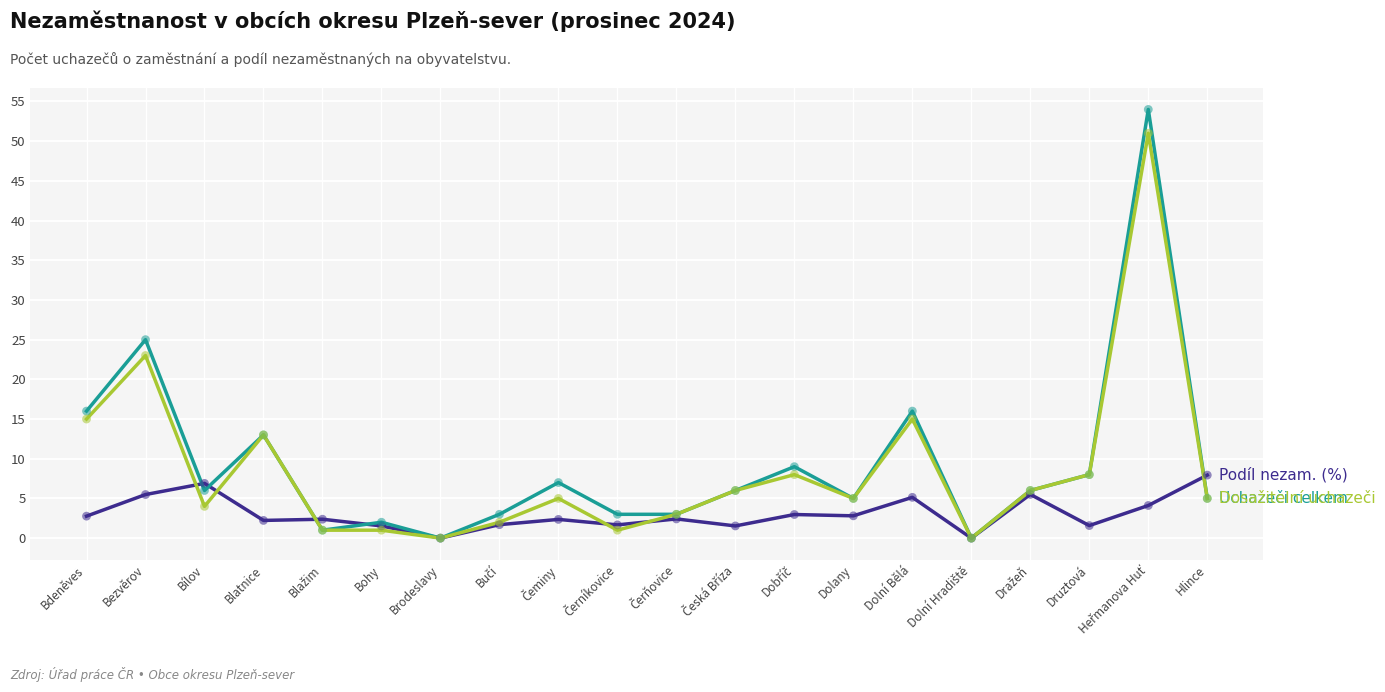

What is the total value across all series at Hlince?

17.9